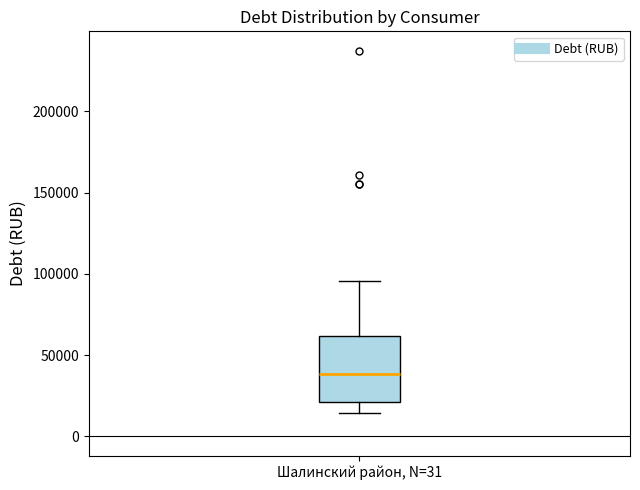

Read this box plot against the y-axis: the position of the median line, the range covered by the box, and the ends of both whiskers. The values are not printed on the chart, so give them approximately, as read against the axis.

median 40000, box 20000 to 60000, whiskers 15000 to 95000